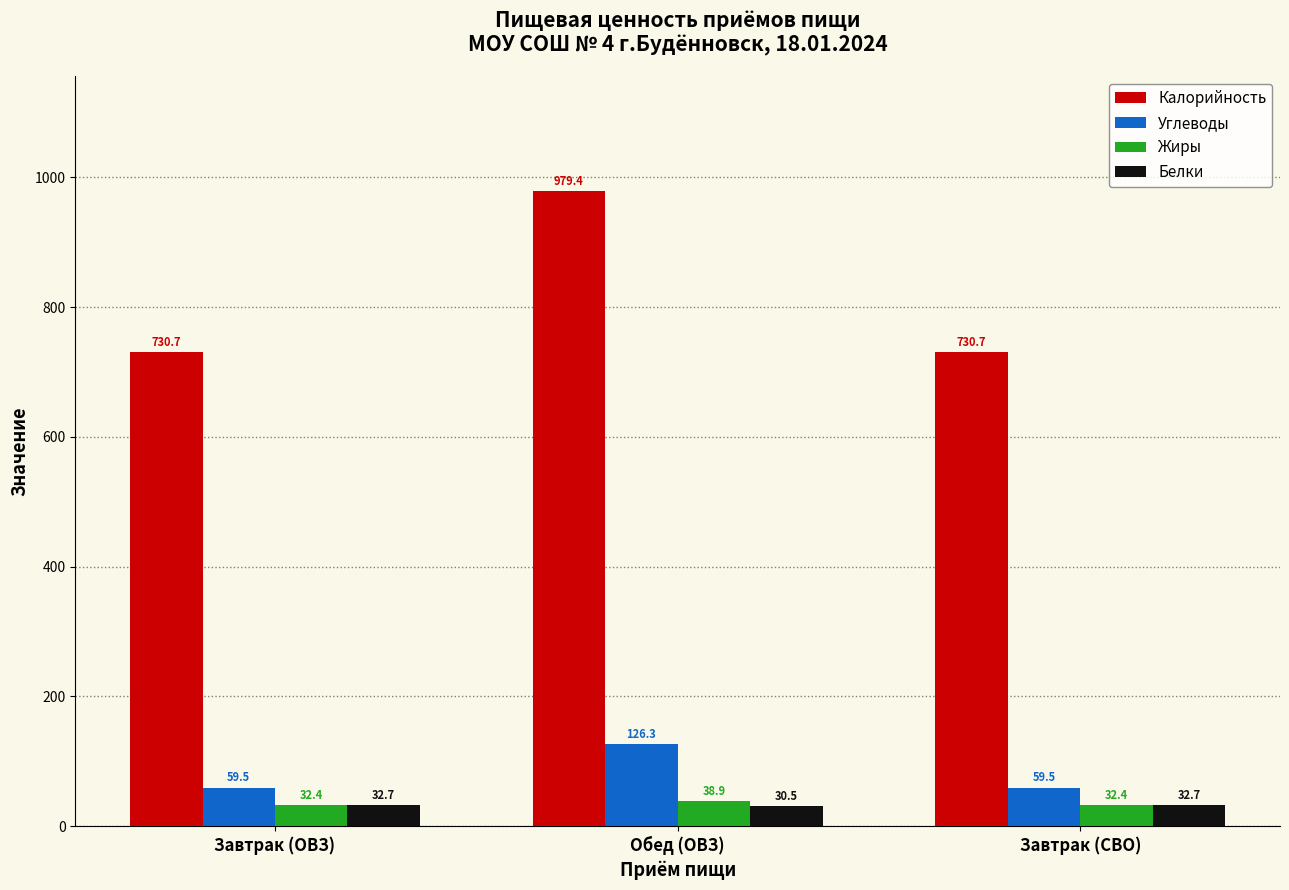

What is the sum of all Жиры values?

103.6